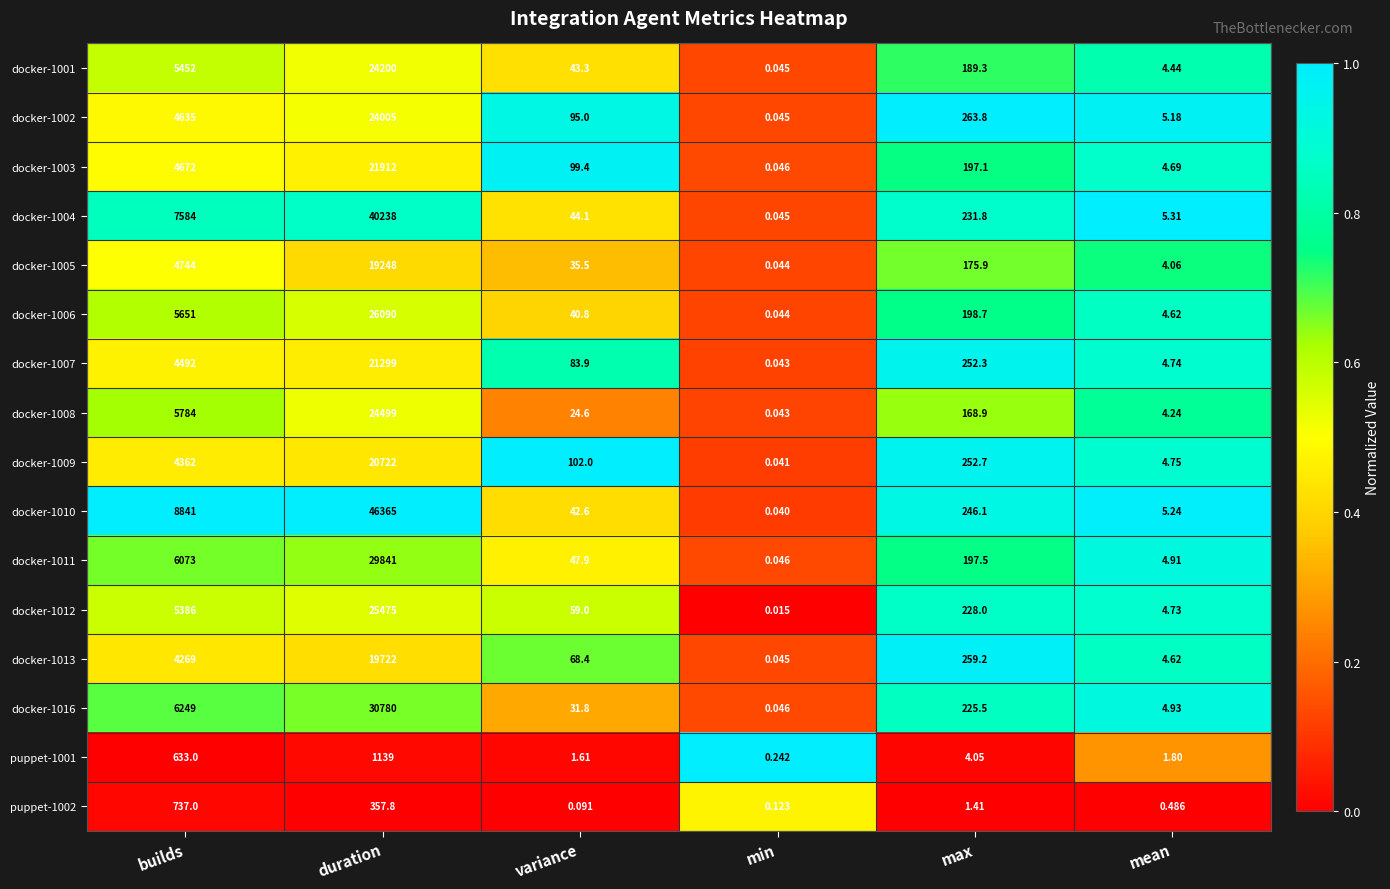

At which label is docker-1003 closest to 10956?

builds